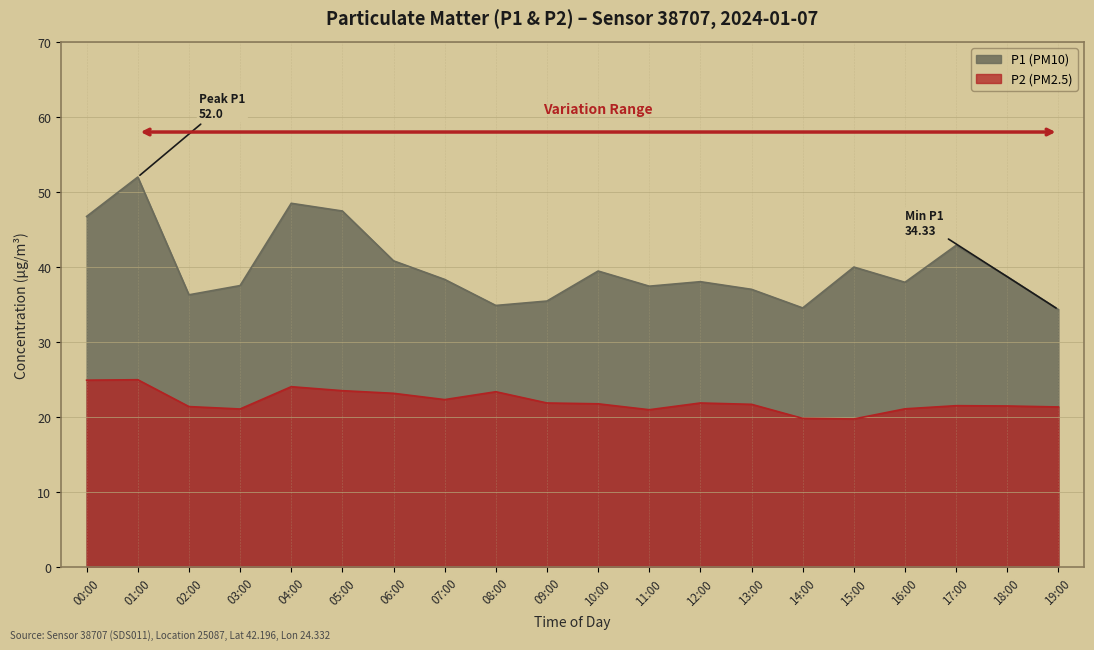

At which label is P1 closest to 43?

17:00